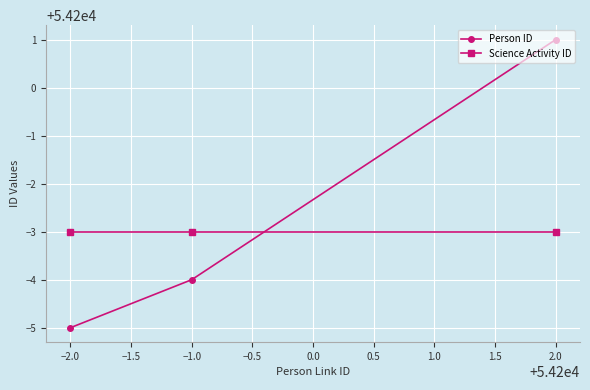

What is the difference between the highest and lowest values at −2.0?

2